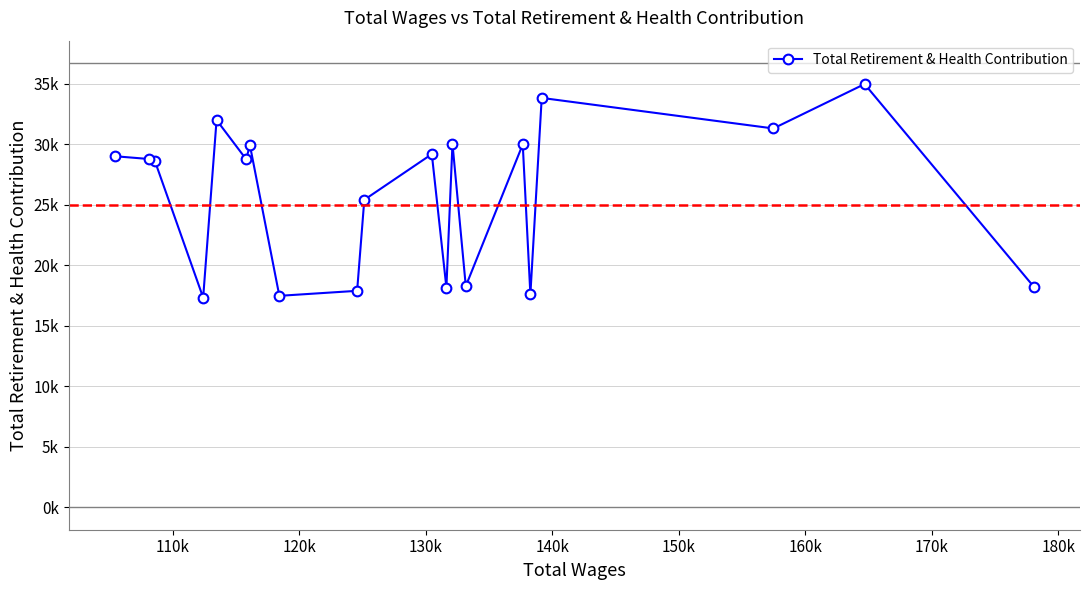

The chart shows a value of 14623 at 14. True or false?

False